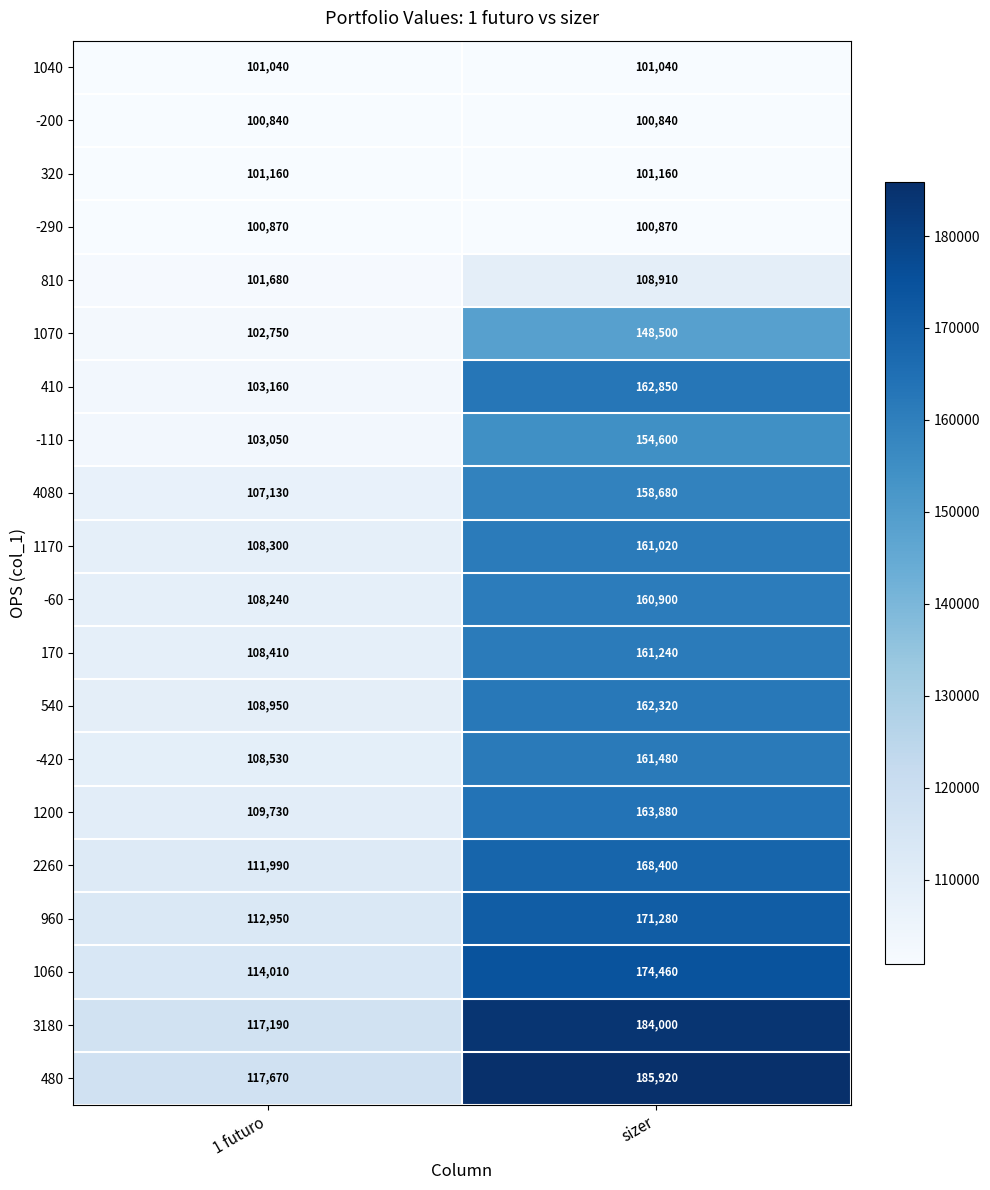

What is the sum of the -200 values at 1 futuro and sizer?

201680